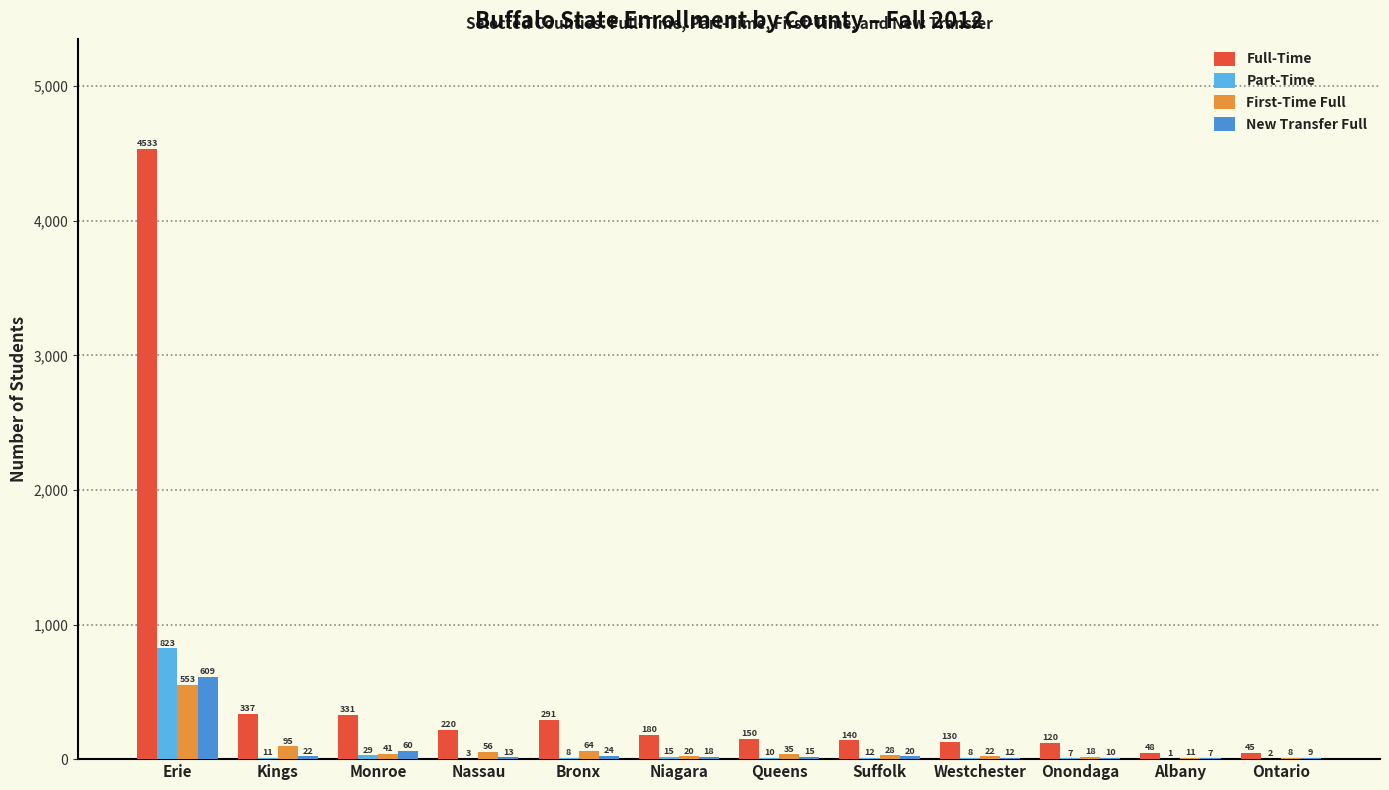

The value of Part-Time at Monroe is 29. True or false?

True